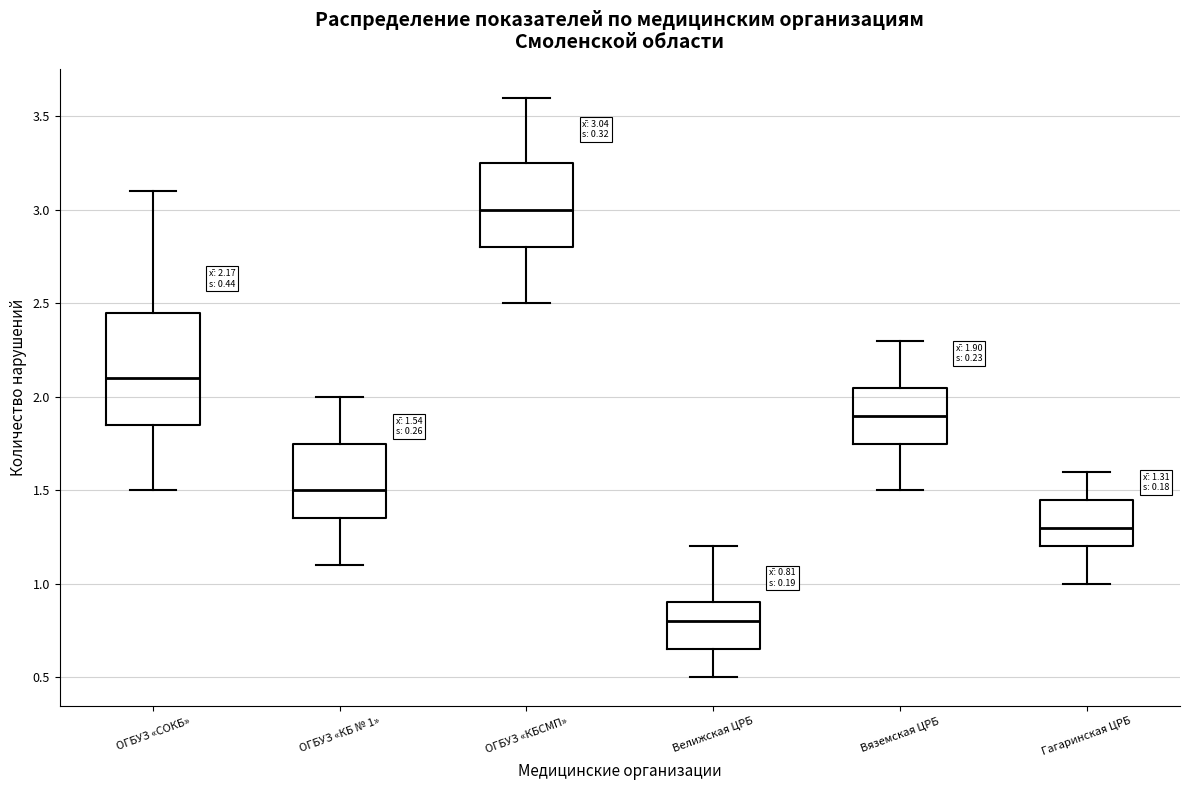

Comparing the boxes themselves (not the whiskers), which one is the tallest?

ОГБУЗ «СОКБ»